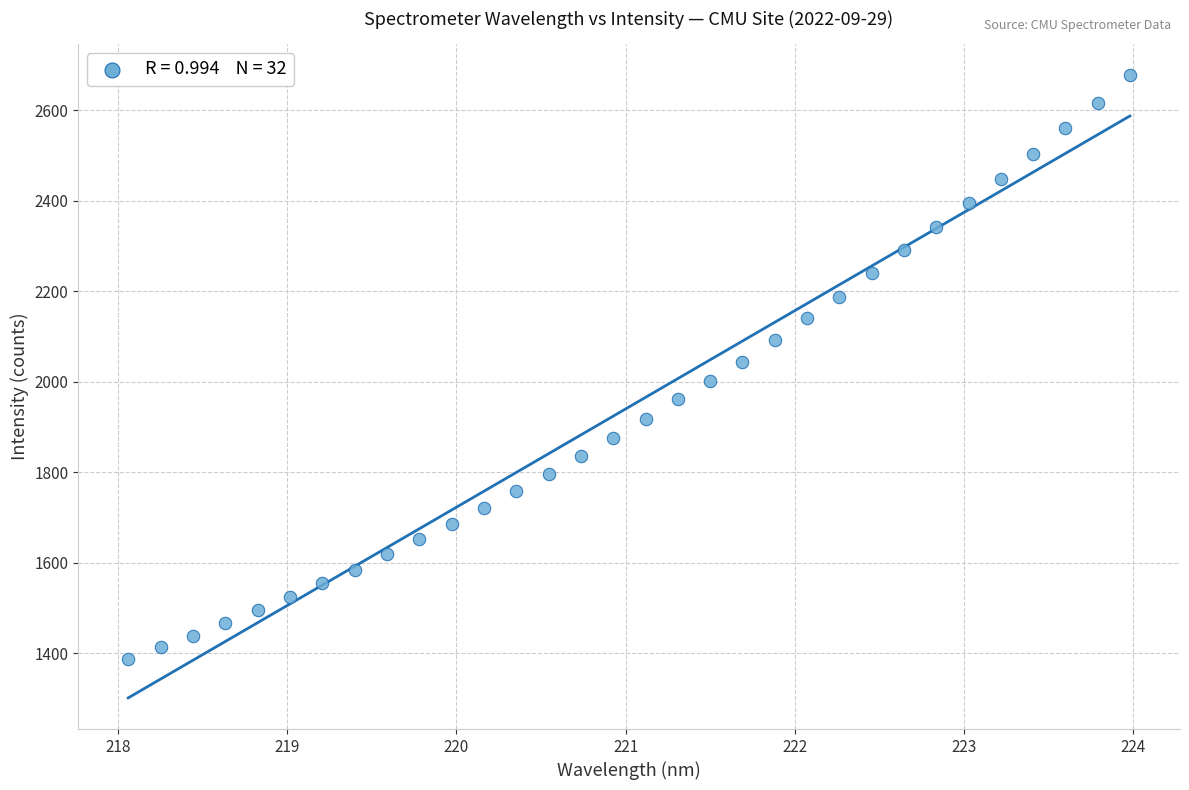

What is the range of Y values (max minus min)?

1291.0